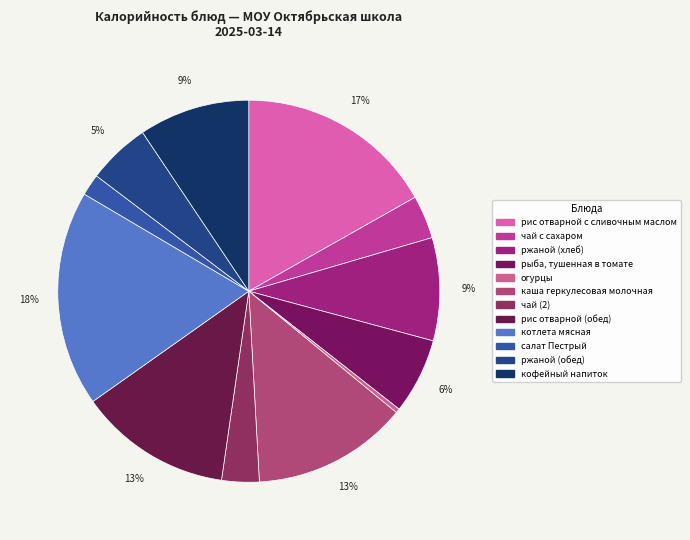

Does котлета мясная account for over 50% of the chart?

No